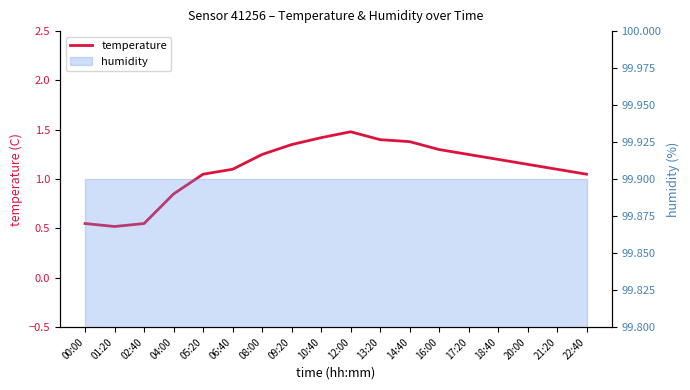

Is it true that the value at 00:00 is 0.6?

True